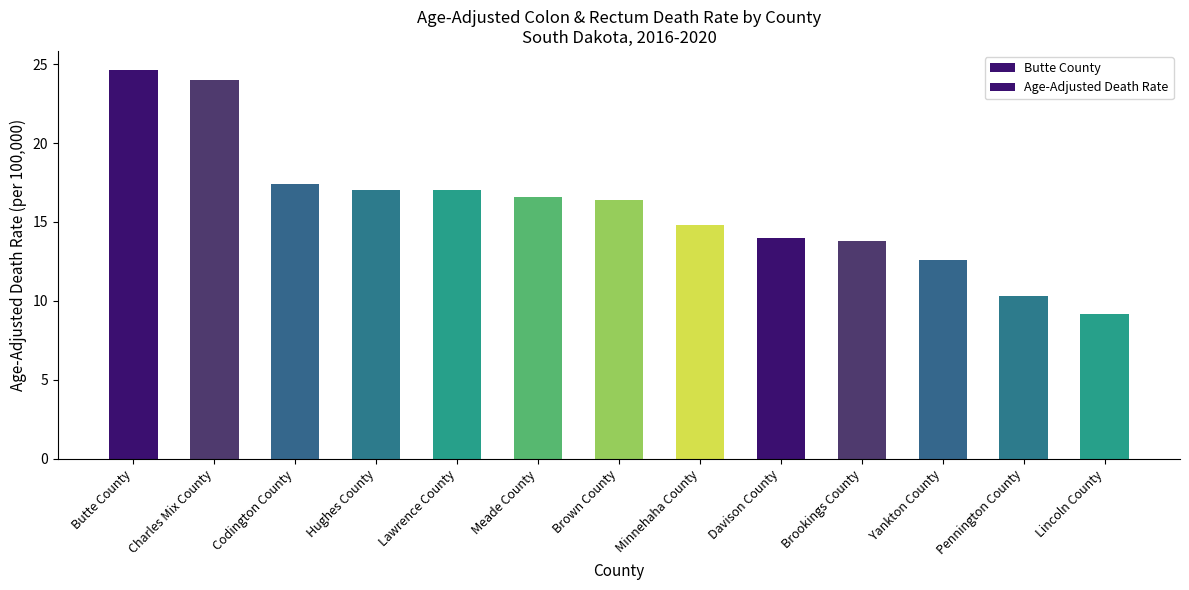

Reading left to right, extract all data points from this chart.

Butte County=24.6	Charles Mix County=24.0	Codington County=17.4	Hughes County=17.0	Lawrence County=17.0	Meade County=16.6	Brown County=16.4	Minnehaha County=14.8	Davison County=14.0	Brookings County=13.8	Yankton County=12.6	Pennington County=10.3	Lincoln County=9.2